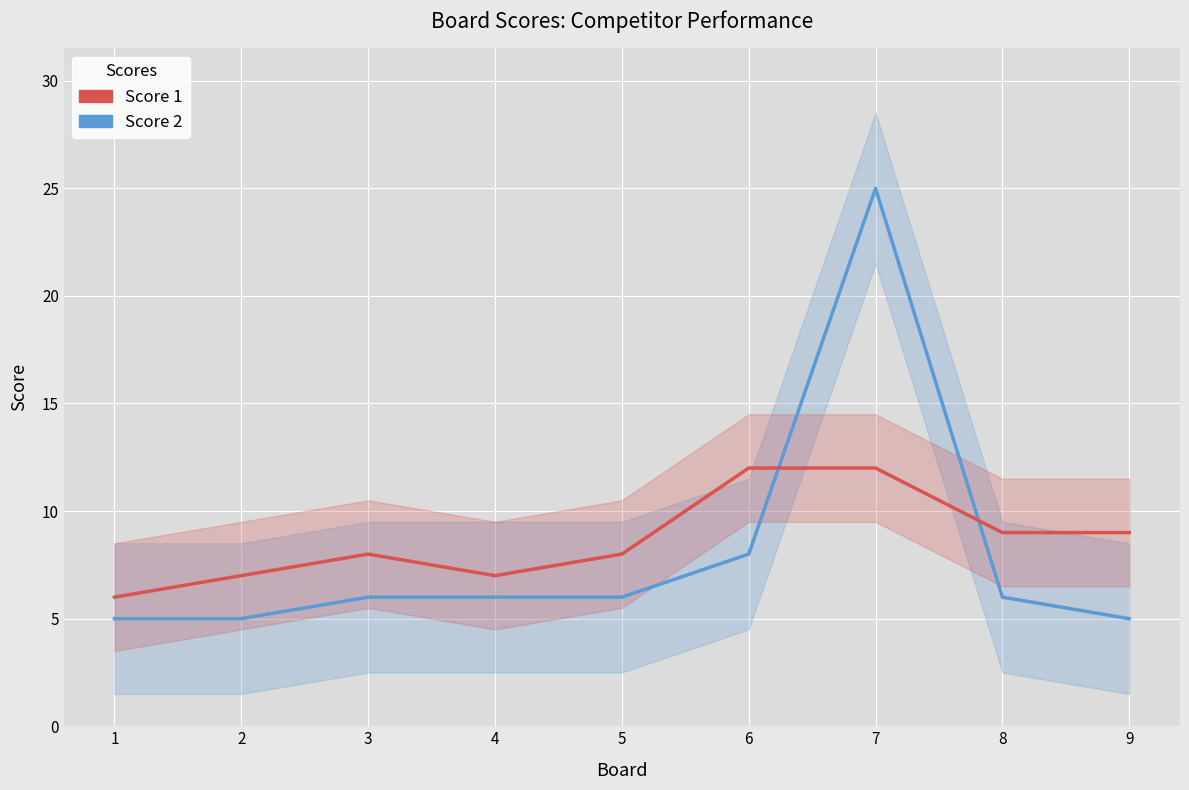

Reading left to right, list all the values displayed in this chart.

Score 2: 5	5	6	6	6	8	25	6	5
Score 1: 6	7	8	7	8	12	12	9	9